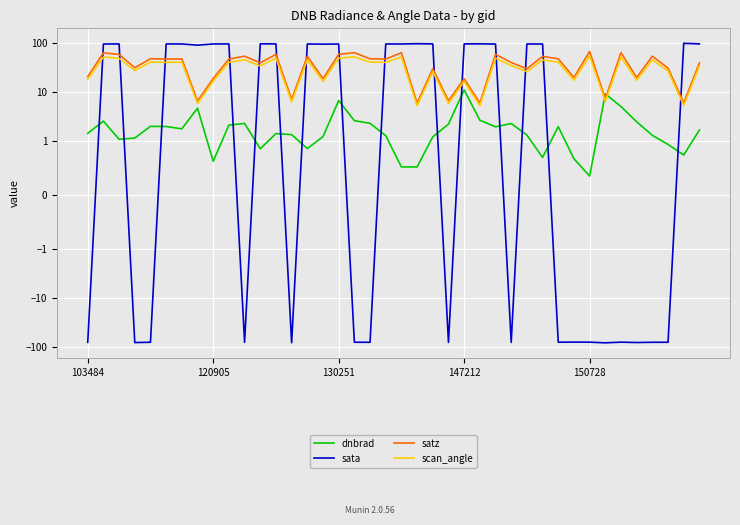

How many positive values does the sata series have?

23